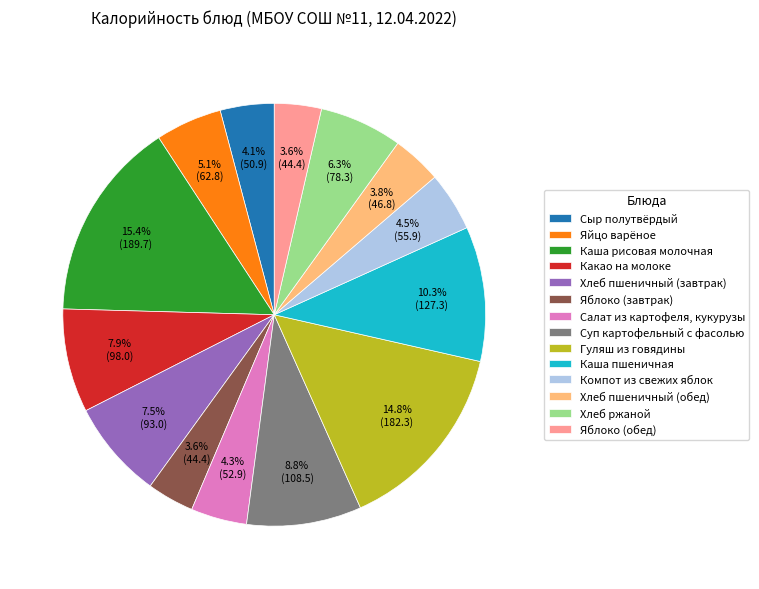

Is Каша пшеничная the majority of the pie?

No